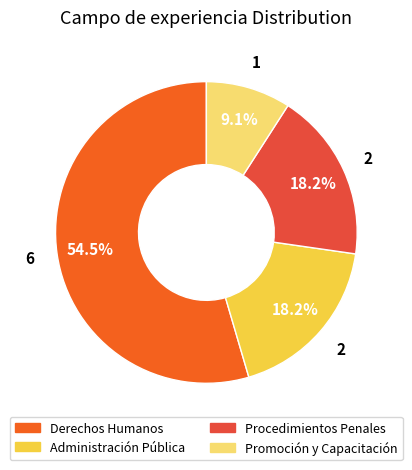

How many slices are in this pie chart?

4